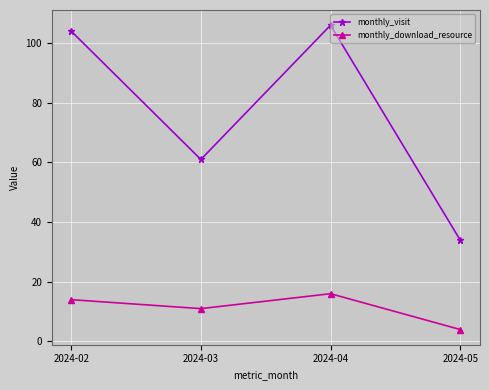

Reading right to left, list all the values displayed in this chart.

monthly_visit: 34	106	61	104
monthly_download_resource: 4	16	11	14